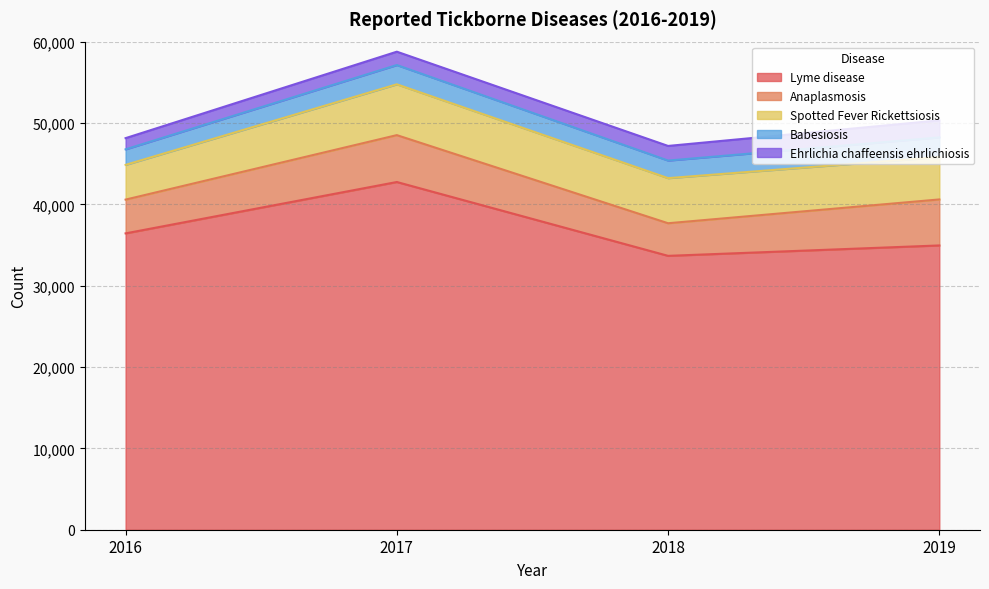

Rank the series at 2018 from highest to lowest value.

Lyme disease, Spotted Fever Rickettsiosis, Anaplasmosis, Babesiosis, Ehrlichia chaffeensis ehrlichiosis